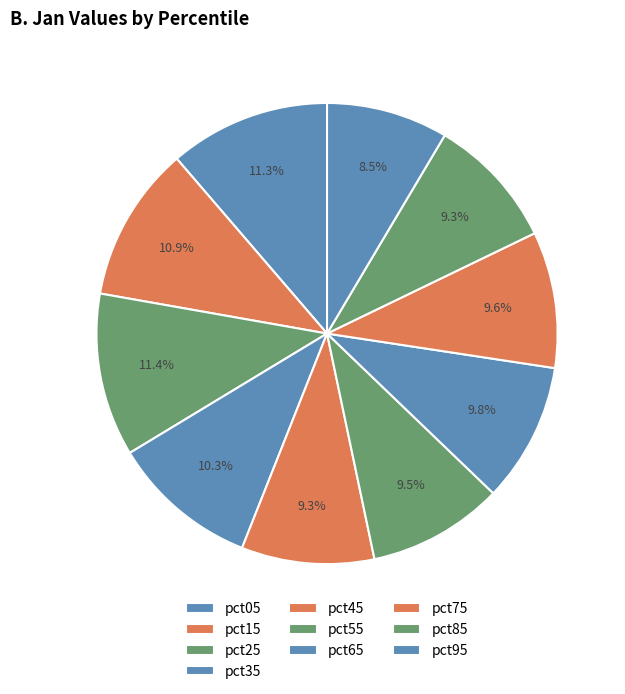

To the nearest percent, what is the combined percentage of pct55 and pct35?

20%